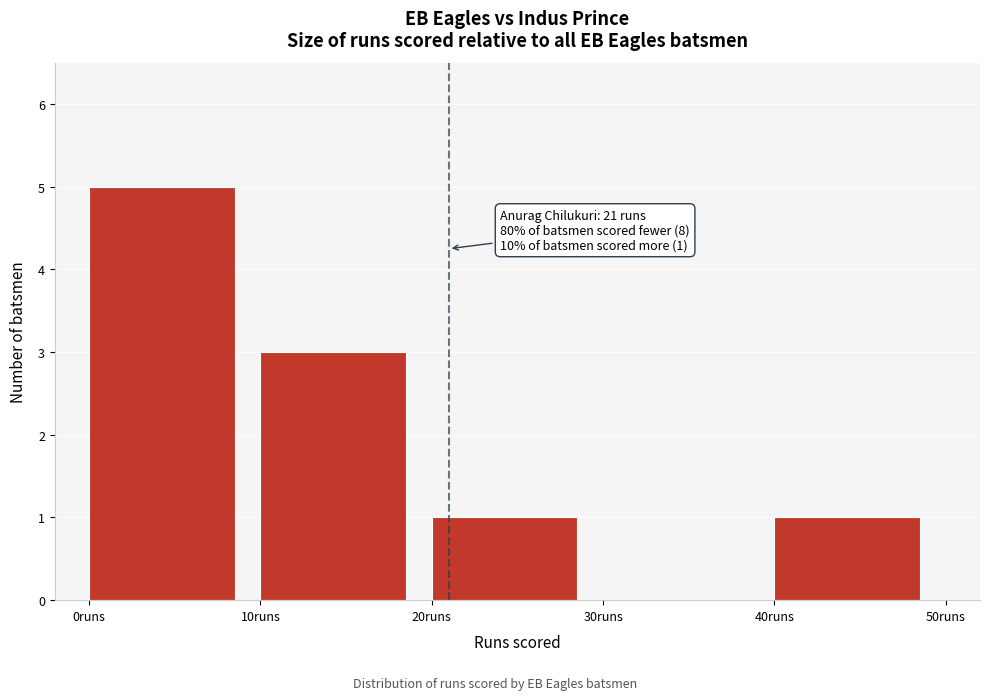

Which range on the x-axis has the tallest bar?

0 to 10